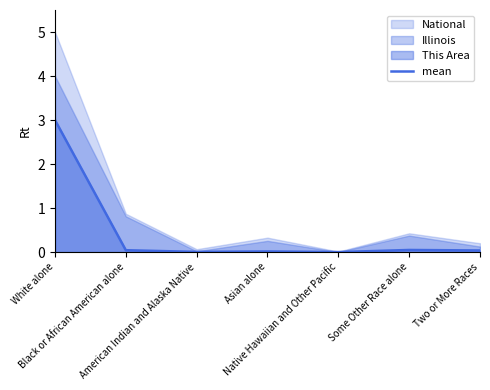

Rank the categories by value from highest to lowest.

White alone, Some Other Race alone, Black or African American alone, Two or More Races, Asian alone, American Indian and Alaska Native, Native Hawaiian and Other Pacific